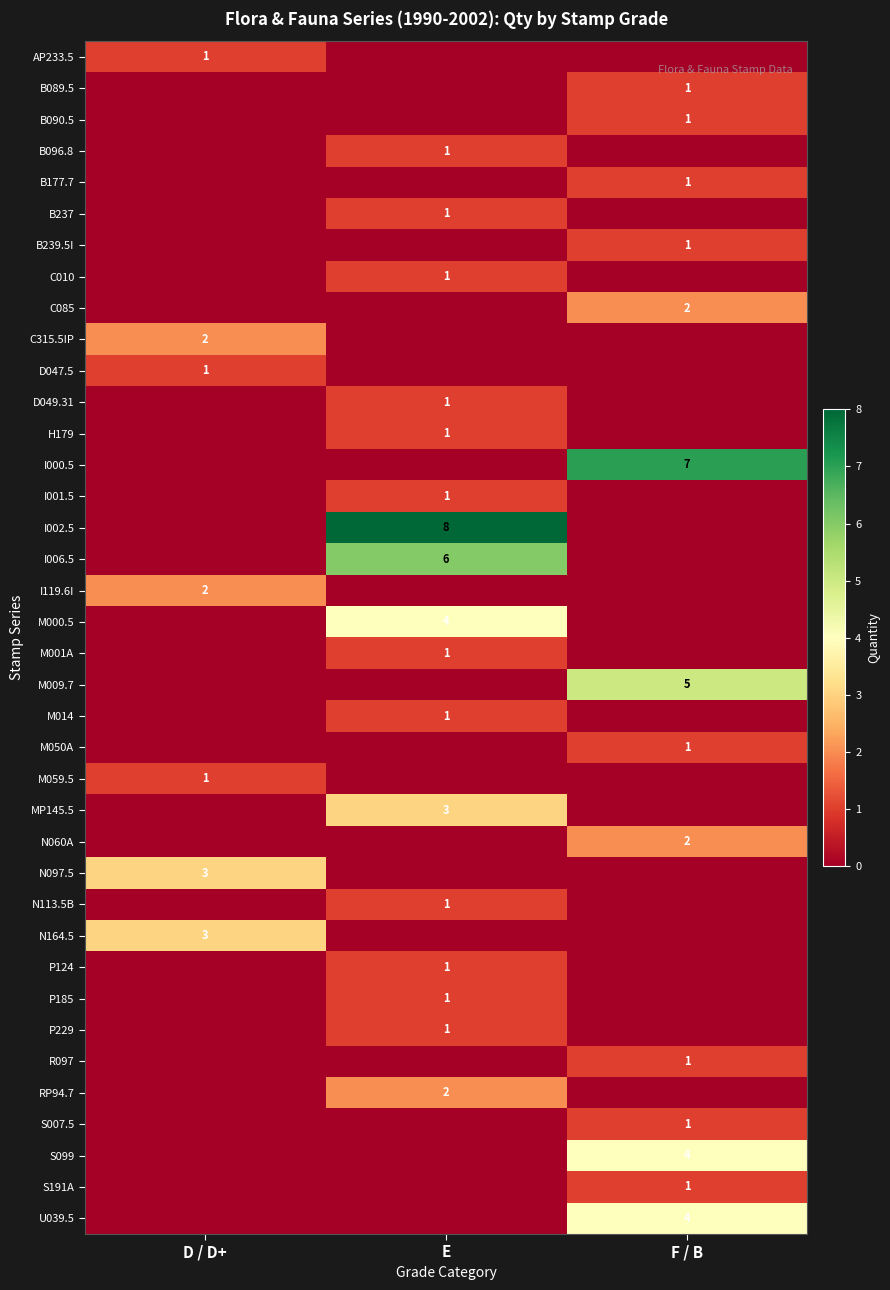

The value of M009.7 at F / B is 5. True or false?

True